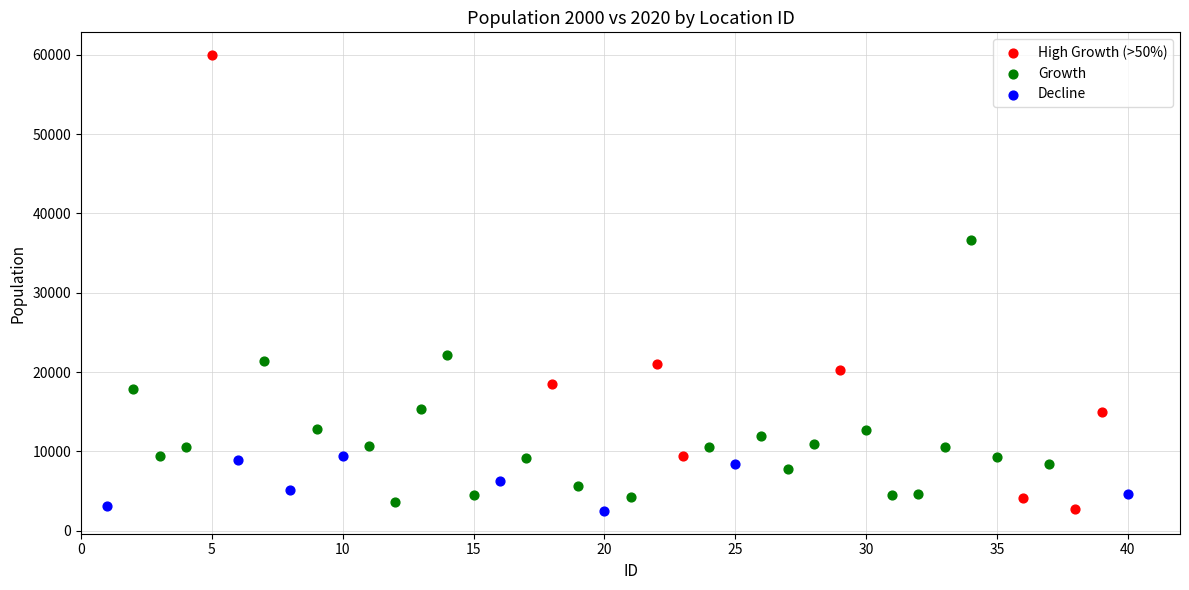

Which series has the largest Y range (max minus min)?

High Growth (>50%)